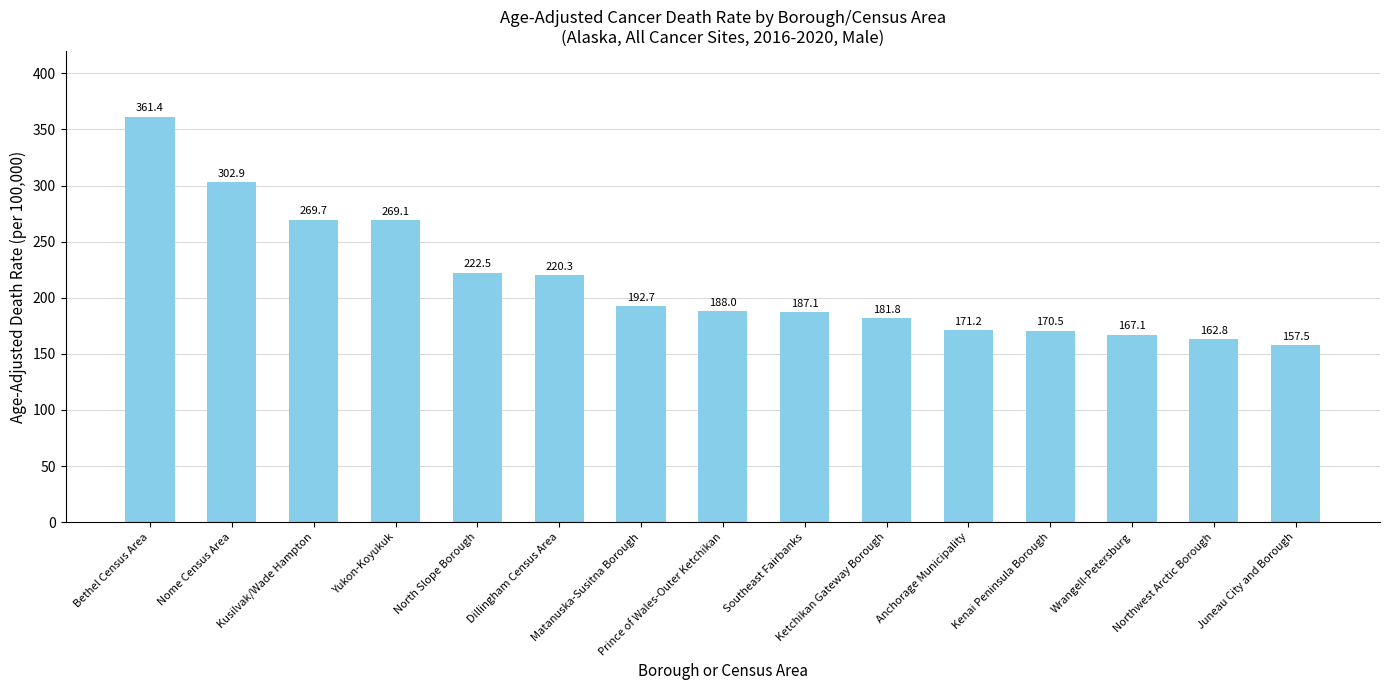

Which category has the lowest value across all series?

Juneau City and Borough